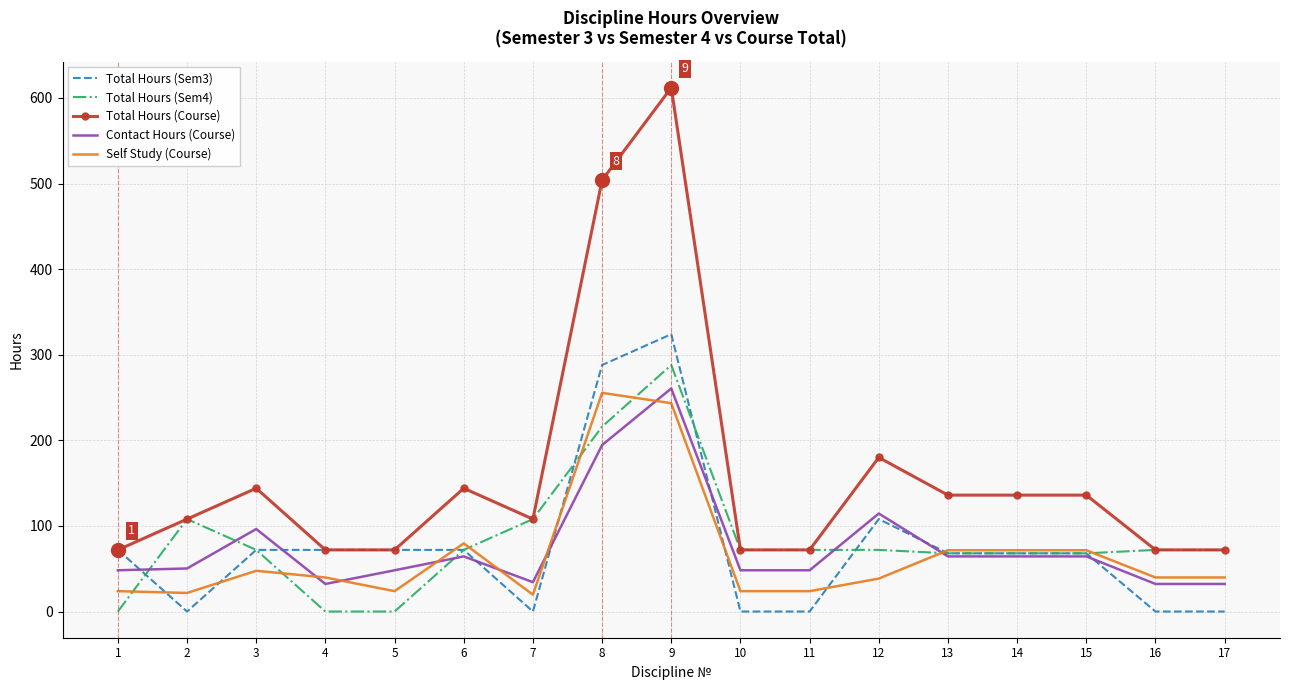

Which series has the largest total across all categories?

Total Hours (Course)